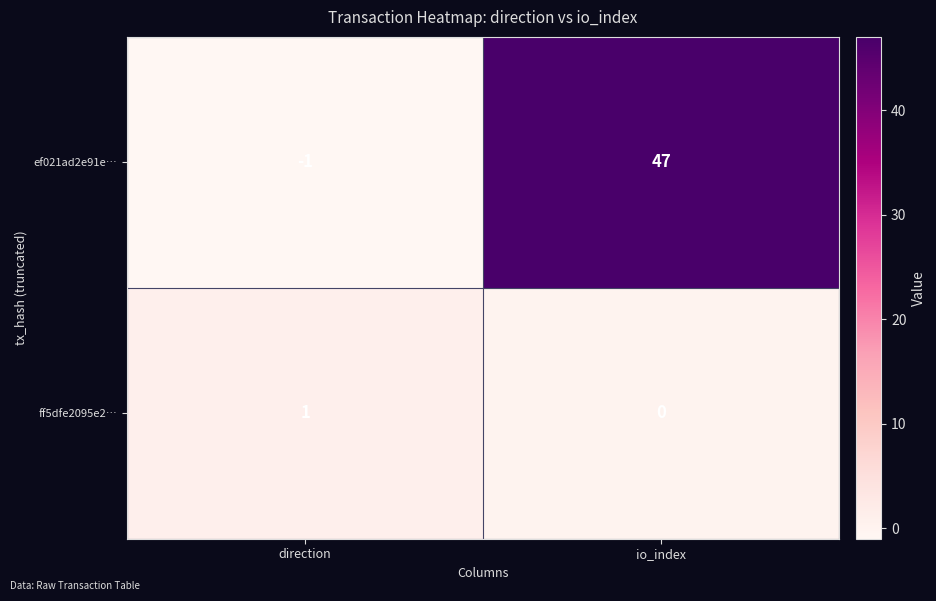

Which label corresponds to the largest value in the chart?

io_index